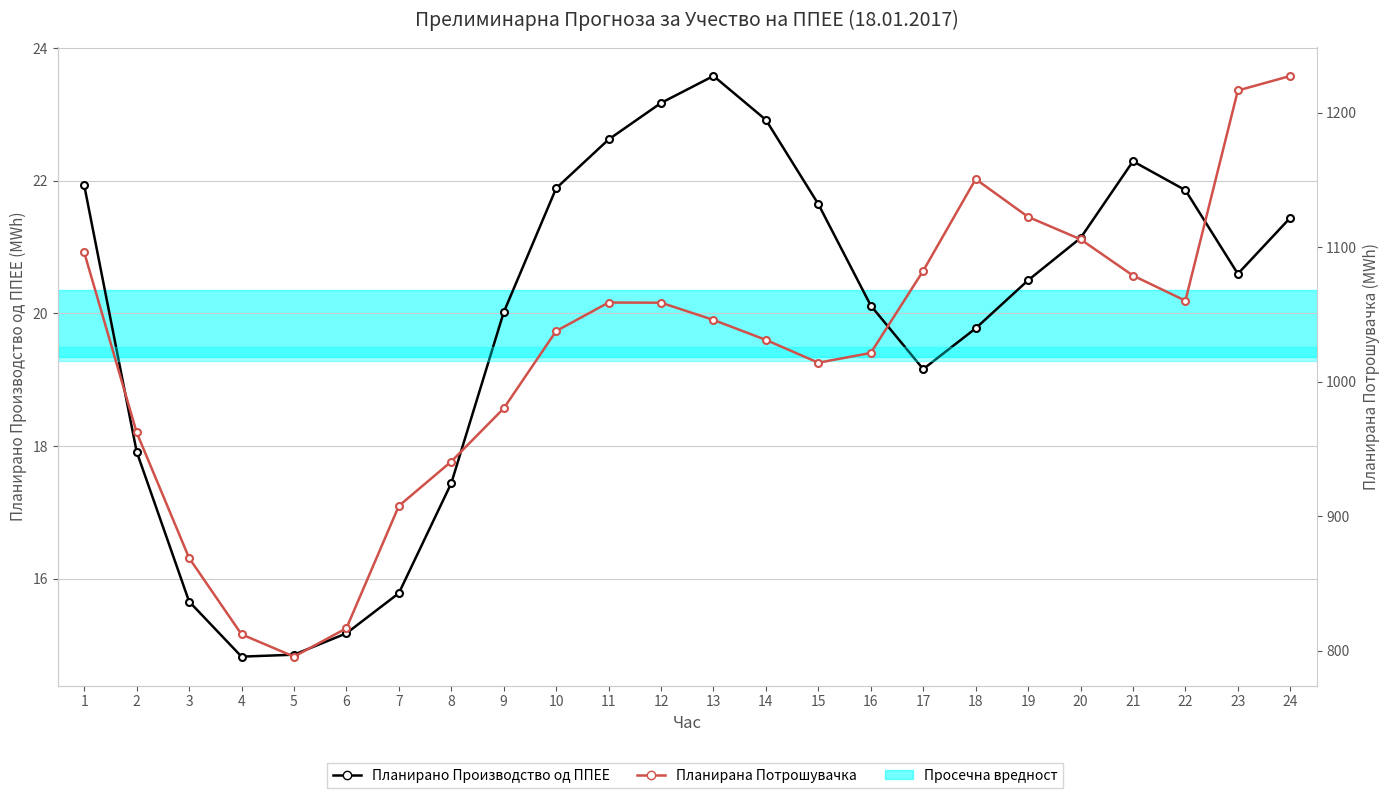

Rank the categories by Планирано Производство од ППЕЕ value from highest to lowest.

13, 12, 14, 11, 21, 1, 10, 22, 15, 24, 20, 23, 19, 16, 9, 18, 17, 2, 8, 7, 3, 6, 5, 4